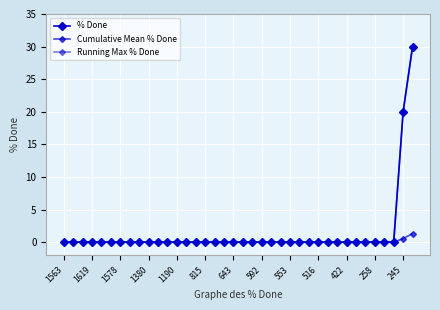

Is this an area chart (filled region under the line)?

No